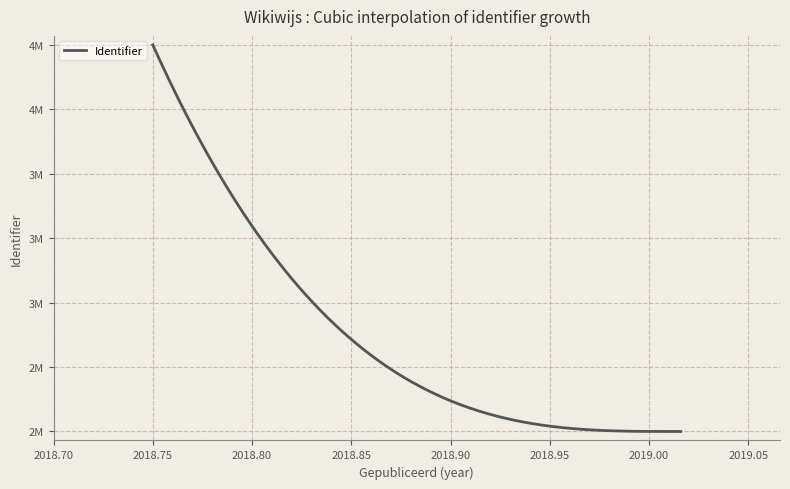

Does the chart display data point markers on the line(s)?

No